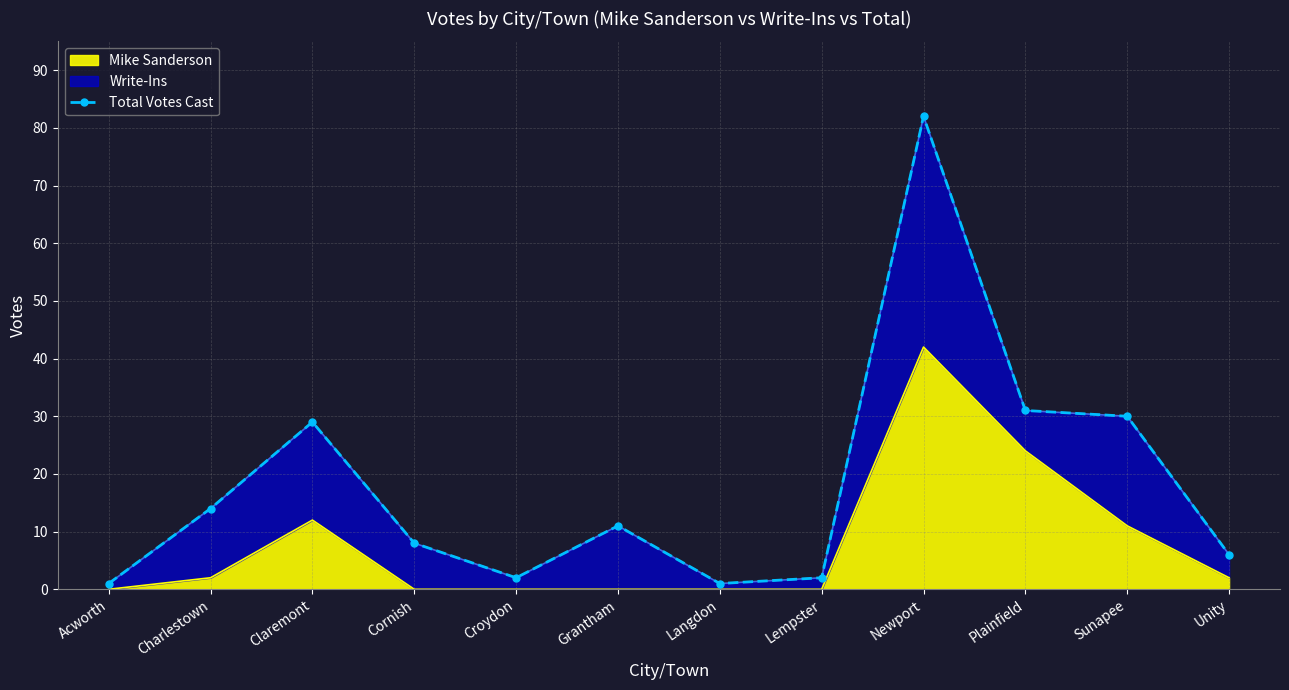

At which label is Mike Sanderson closest to 21?

Plainfield